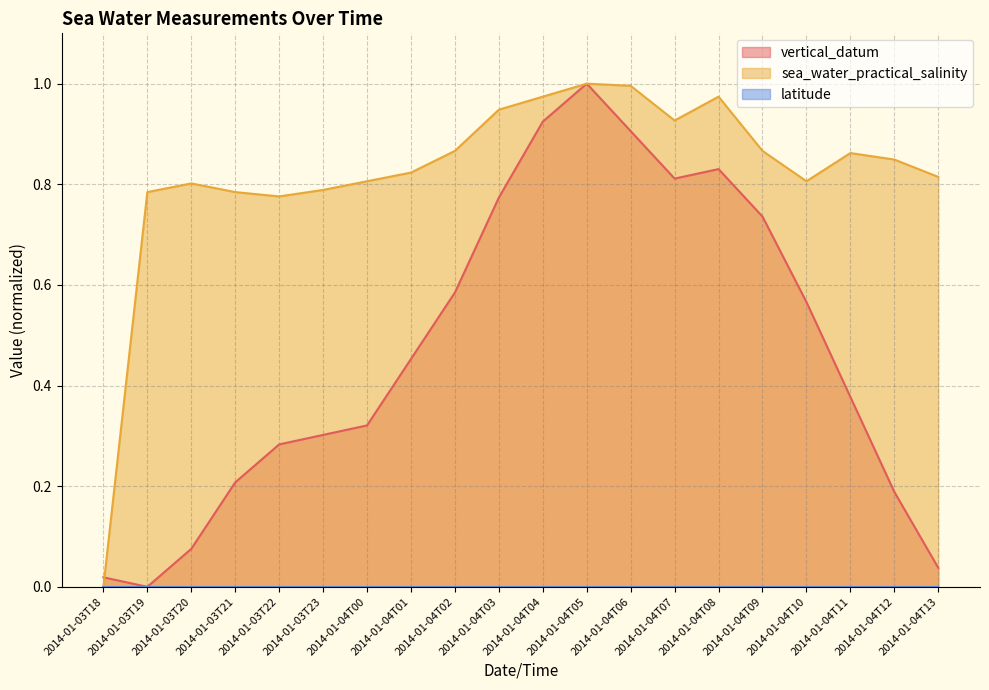

Which label corresponds to the smallest value in the chart?

2014-01-03T19